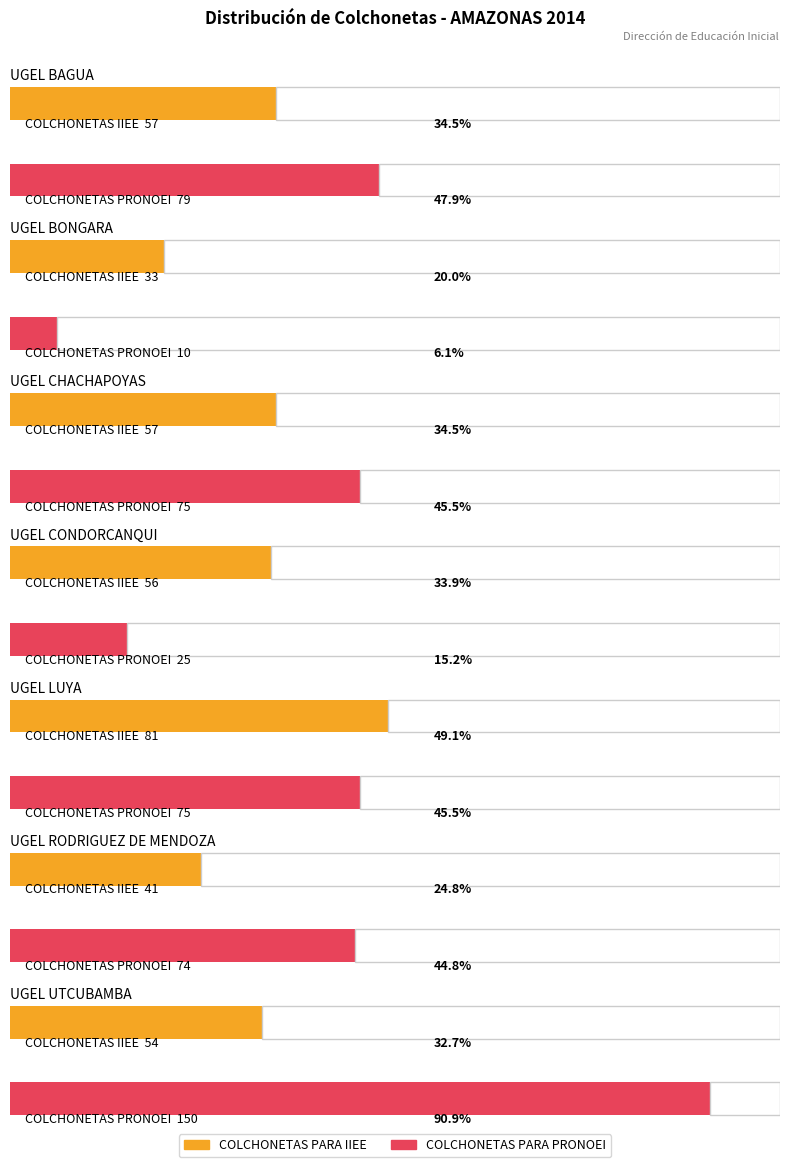

The value of COLCHONETAS PARA PRONOEI at UGEL BAGUA is 79. True or false?

True